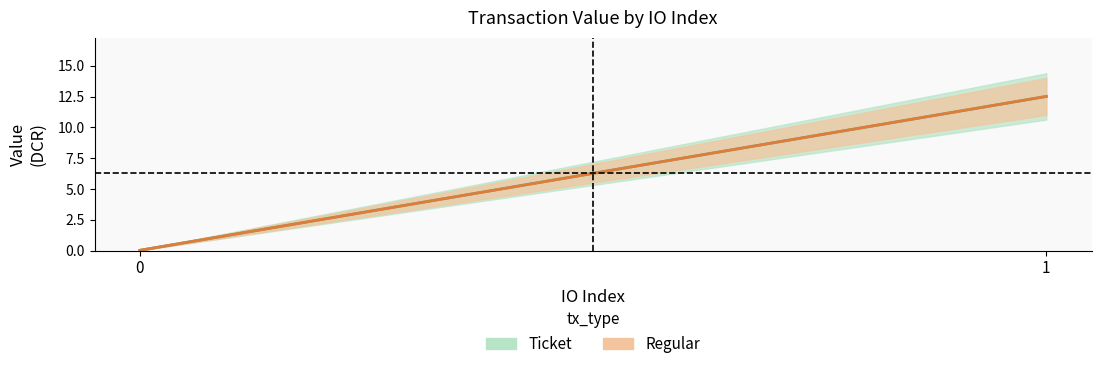

Does the chart have visible grid lines?

No